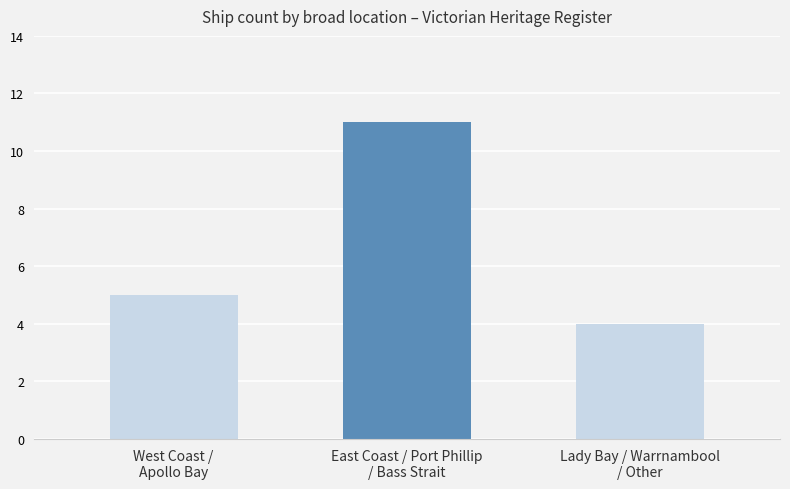

What is the ratio of the value at Lady Bay / Warrnambool
/ Other to the value at West Coast /
Apollo Bay?

0.8